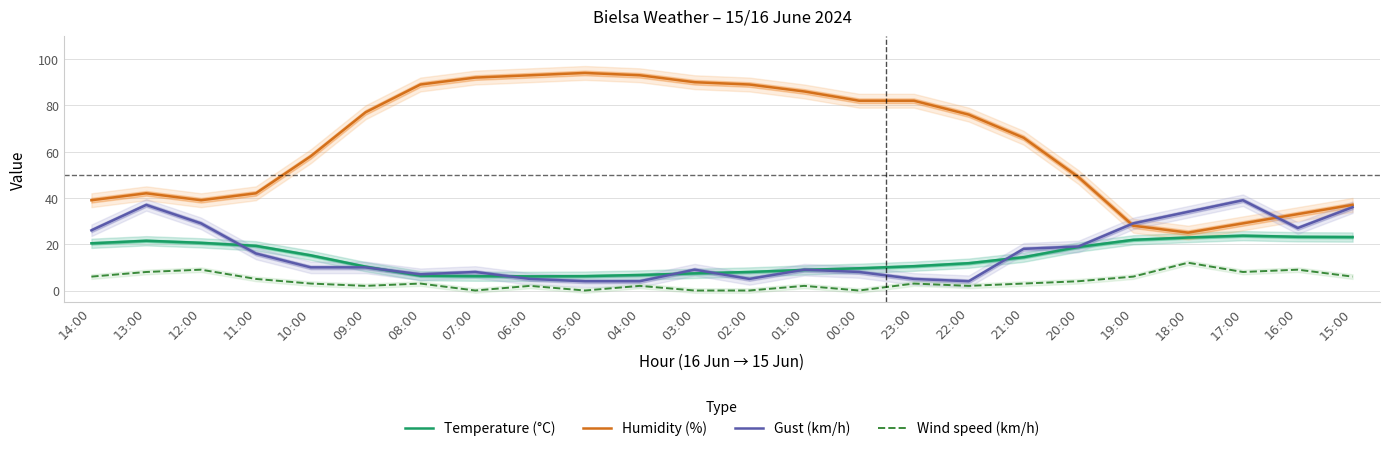

Reading right to left, transcribe all the data shown in this chart.

Temperature (°C): 23.1	23.2	23.7	22.9	21.9	18.8	14.4	11.8	10.5	9.6	8.9	8.0	7.4	6.7	6.2	6.1	6.2	6.4	10.3	15.2	19.3	20.6	21.5	20.4
Humidity (%): 37.0	33.0	29.0	25.0	28.0	49.0	66.0	76.0	82.0	82.0	86.0	89.0	90.0	93.0	94.0	93.0	92.0	89.0	77.0	58.0	42.0	39.0	42.0	39.0
Gust (km/h): 36.0	27.0	39.0	34.0	29.0	19.0	18.0	4.0	5.0	8.0	9.0	5.0	9.0	4.0	4.0	5.0	8.0	7.0	10.0	10.0	16.0	29.0	37.0	26.0
Wind speed (km/h): 6.0	9.0	8.0	12.0	6.0	4.0	3.0	2.0	3.0	0.0	2.0	0.0	0.0	2.0	0.0	2.0	0.0	3.0	2.0	3.0	5.0	9.0	8.0	6.0